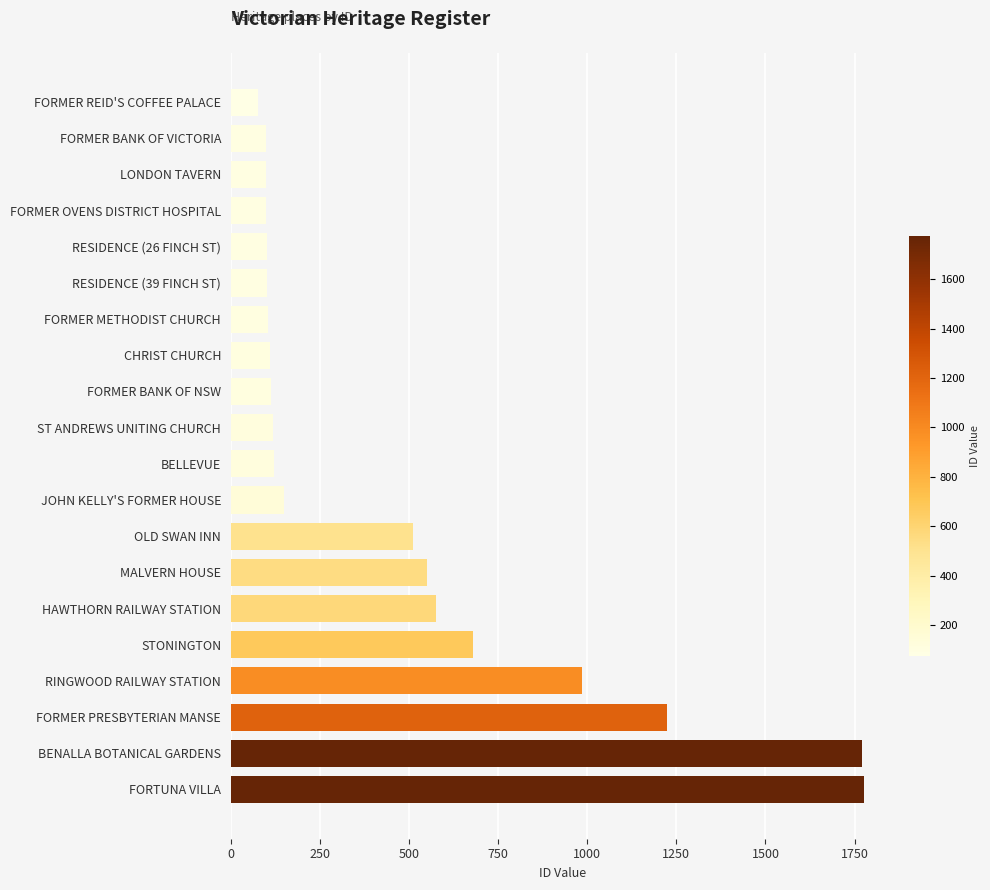

What is the change in value from BELLEVUE to STONINGTON?

+559